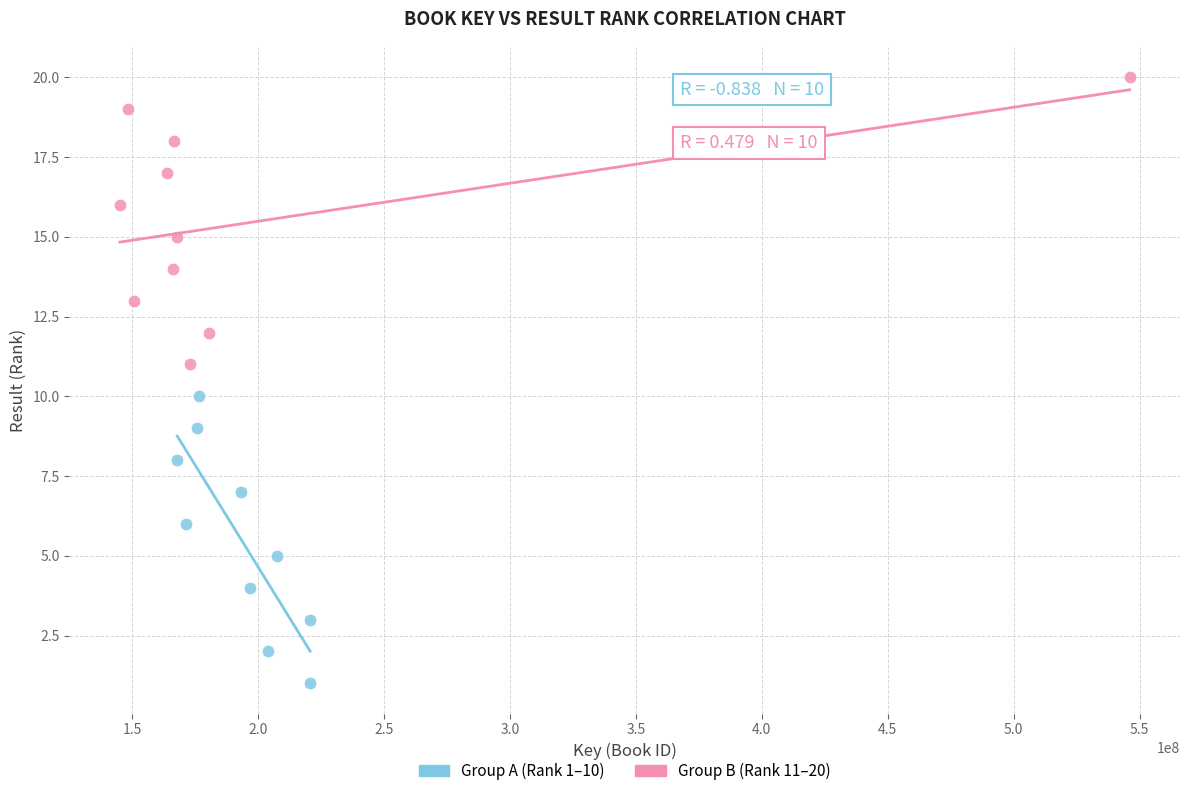

Which series reaches the minimum Y coordinate?

Group A (Rank 1–10)